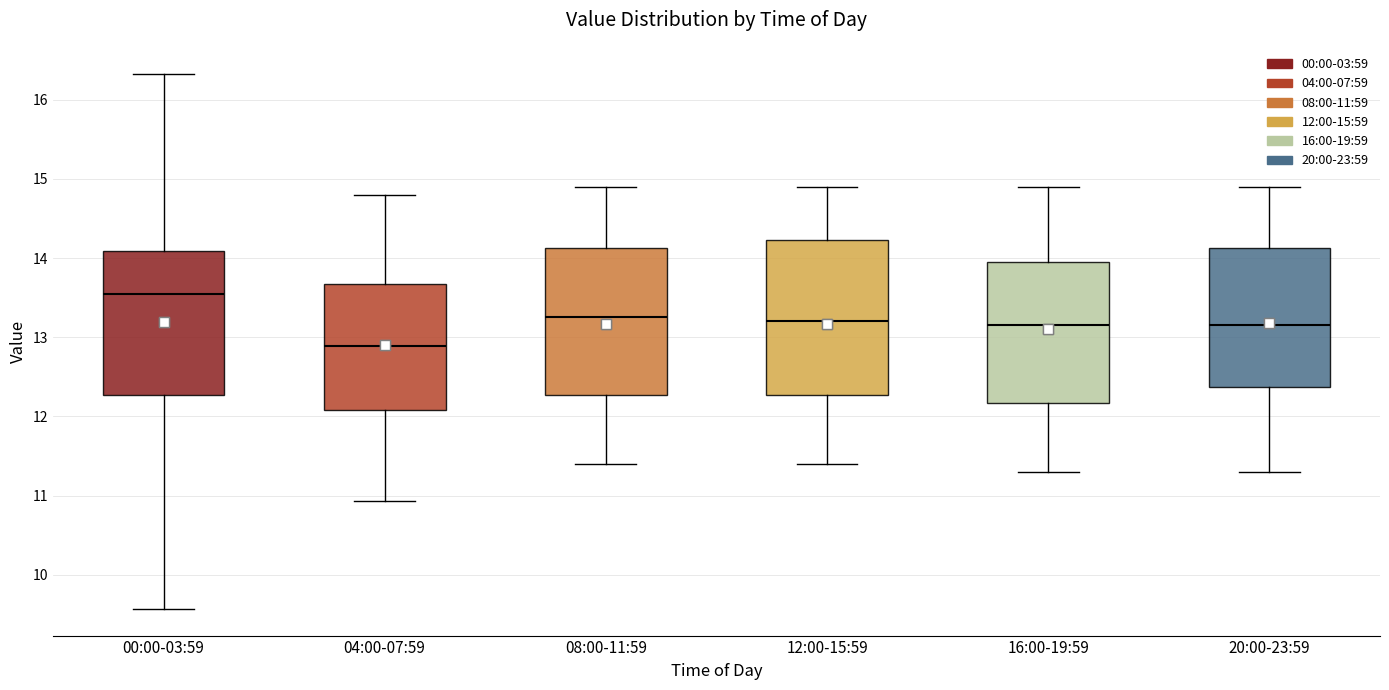

Where is the lower edge of the box for 04:00-07:59 on the y-axis? The values are not printed on the chart, so give them approximately, as read against the axis.

12.1